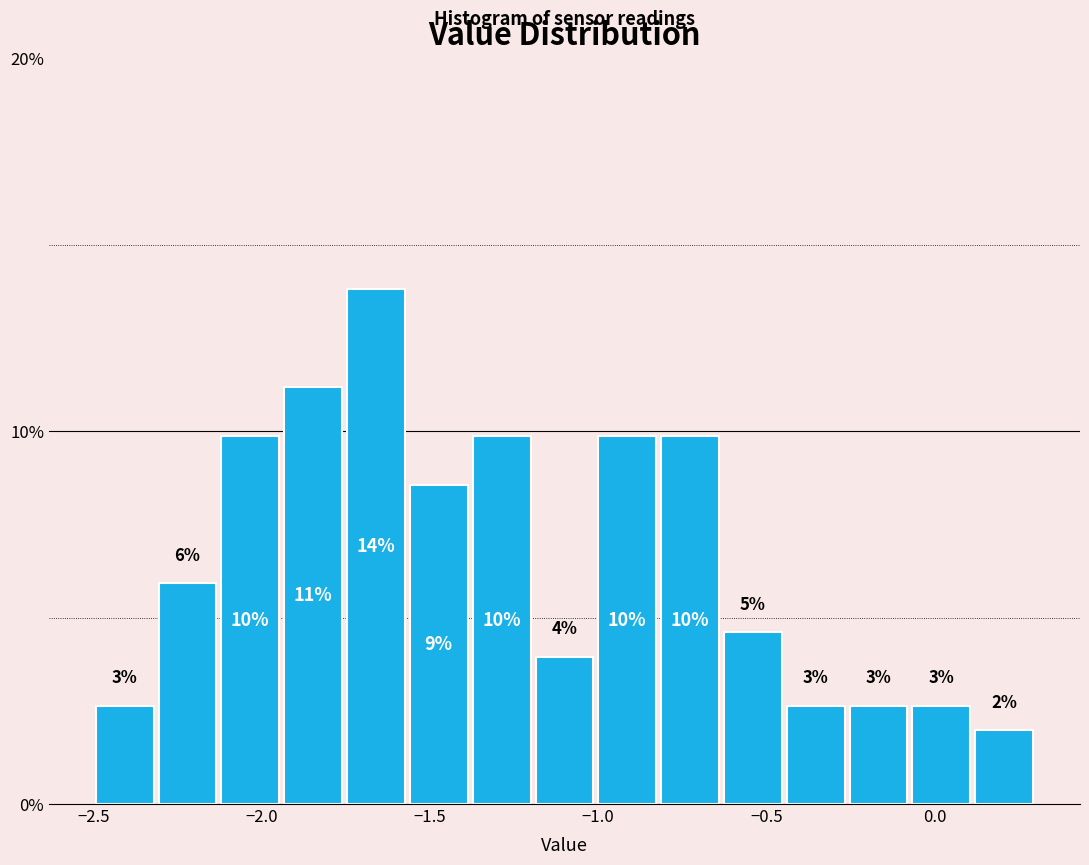

Read against the x-axis, roughly where is the centre of the tallest bar?

-1.65